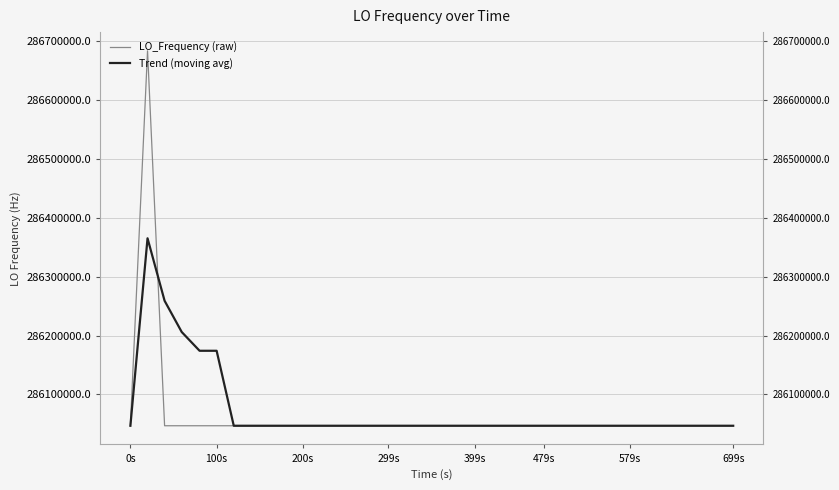

At which label does Trend (moving avg) first exceed 286046997?

0s